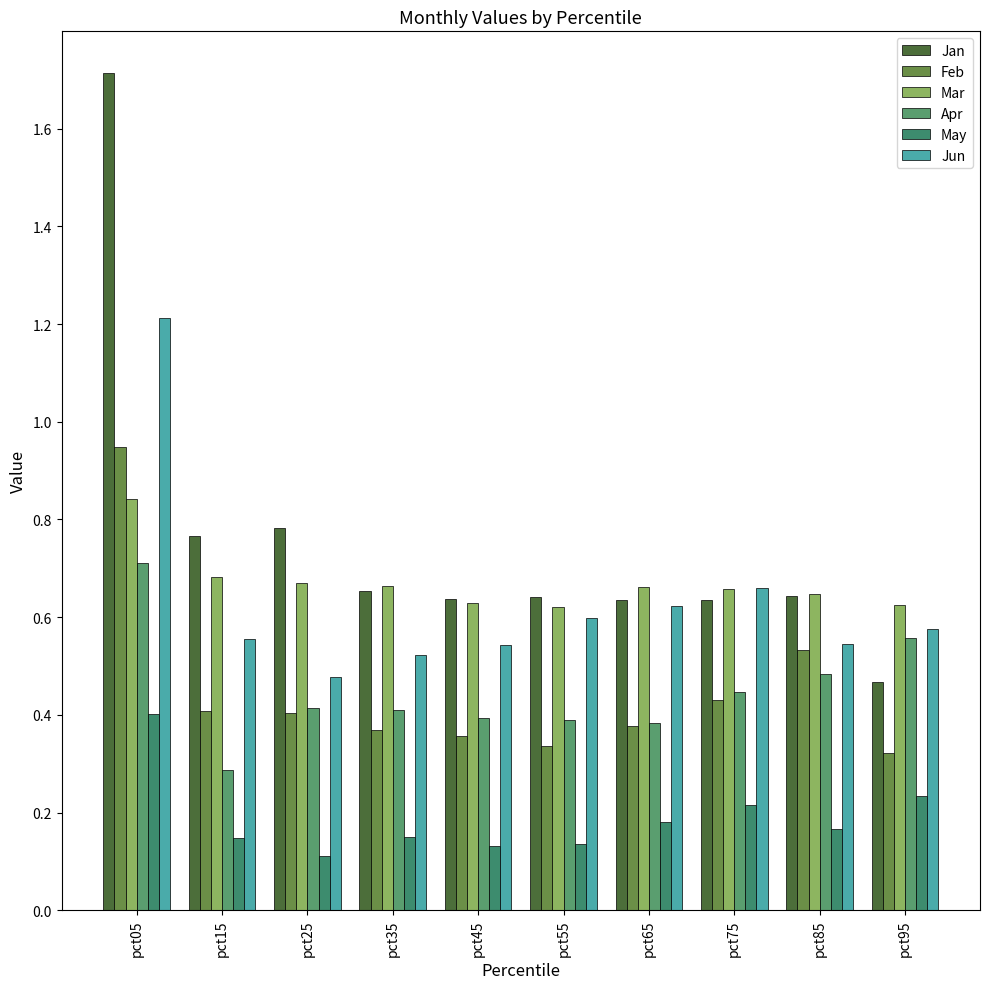

Rank the series at pct55 from lowest to highest value.

May, Feb, Apr, Jun, Mar, Jan